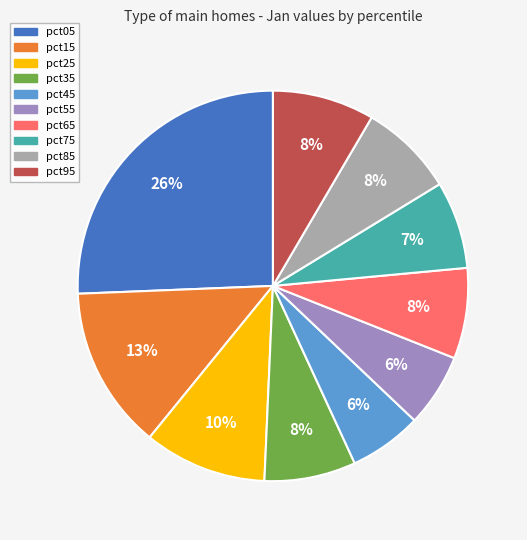

Which category has the biggest portion of the pie?

pct05